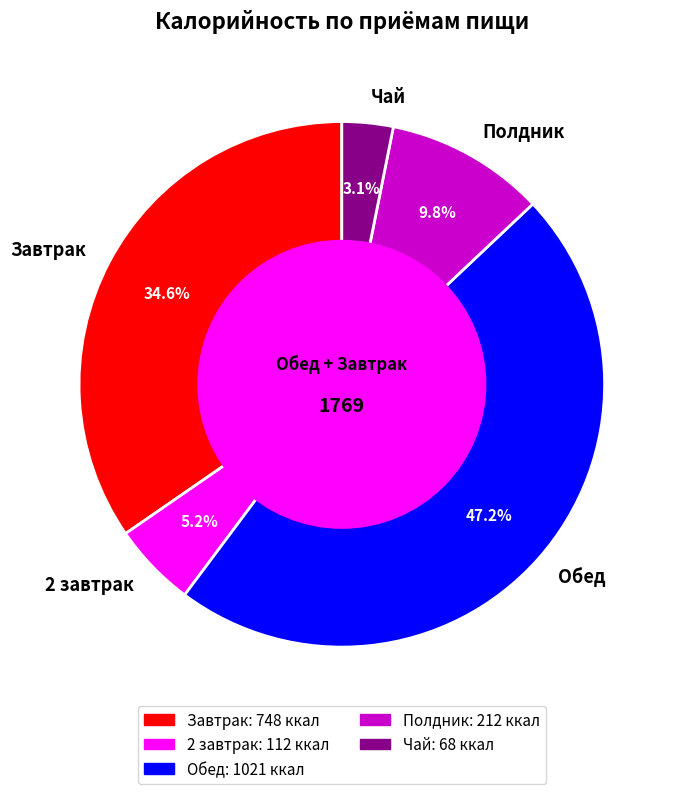

Is Полдник the majority of the pie?

No